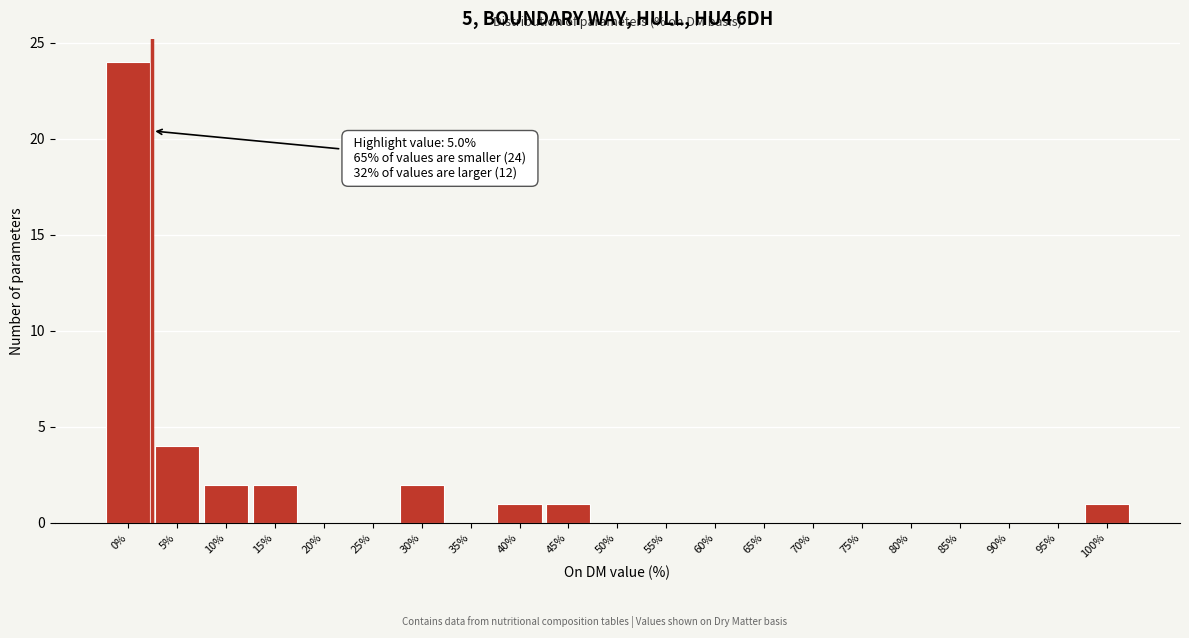

Reading left to right, transcribe all the data shown in this chart.

0%=24	5%=4	10%=2	15%=2	20%=0	25%=0	30%=2	35%=0	40%=1	45%=1	50%=0	55%=0	60%=0	65%=0	70%=0	75%=0	80%=0	85%=0	90%=0	95%=0	100%=1